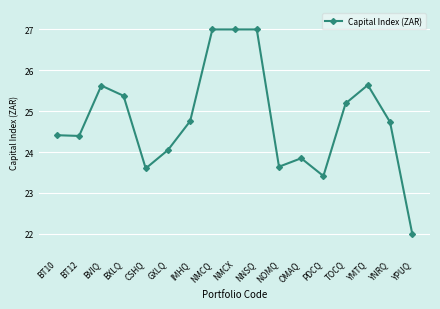

True or false: the data has more than 0 interior local peaks.

True